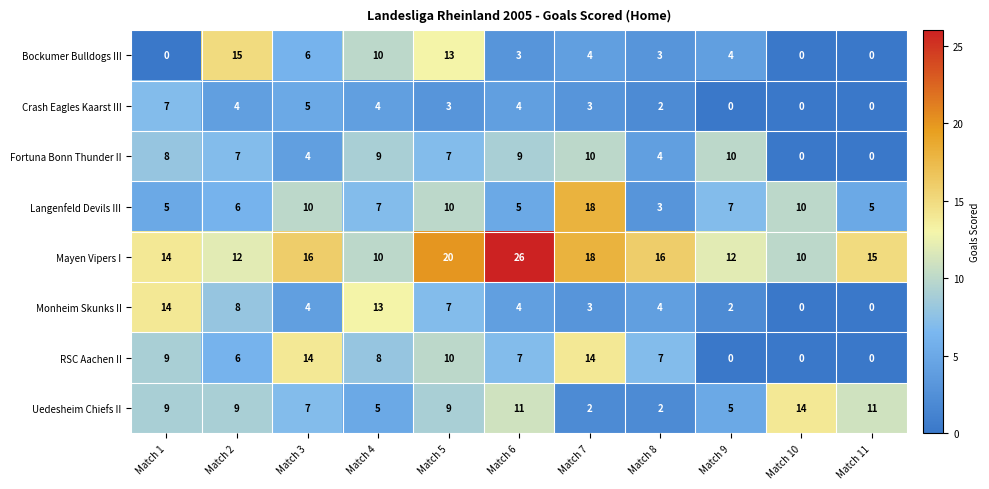

Is it true that Mayen Vipers I equals 12 at Match 9?

True